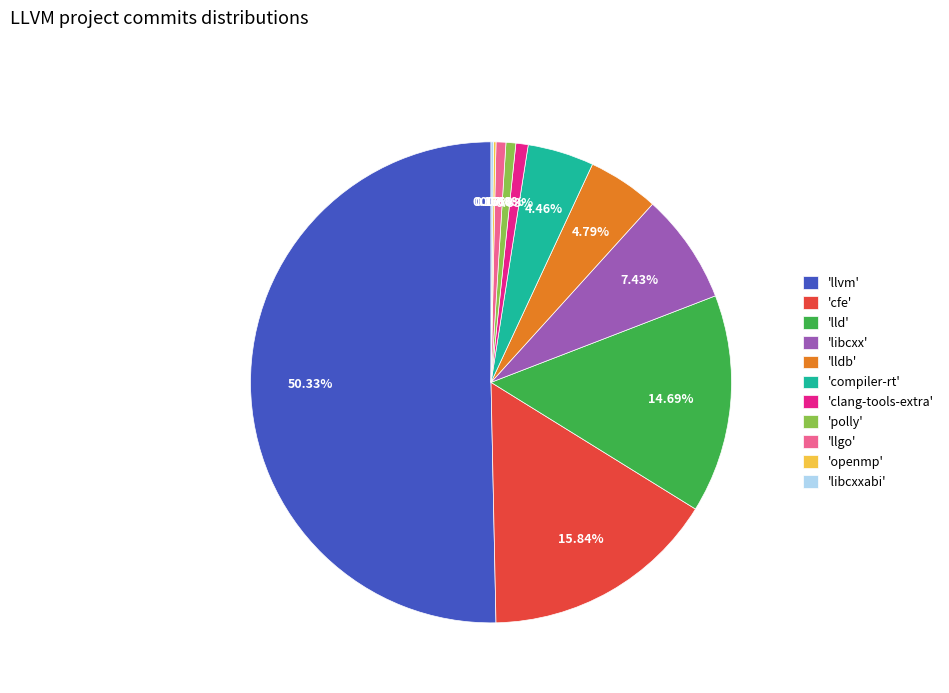

To the nearest percent, what is the average slice percentage?

9%